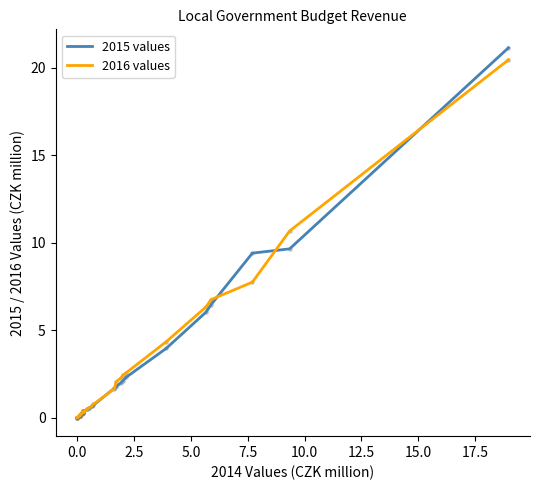

What is the maximum value shown in the chart?

21.1